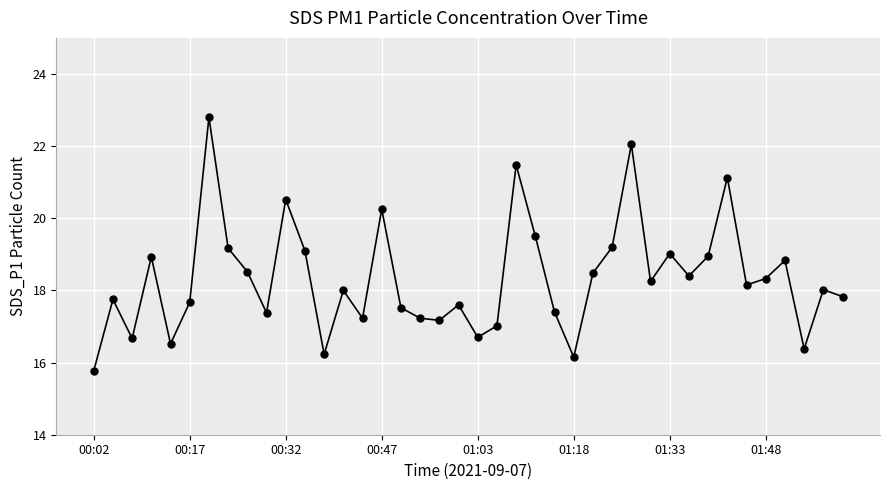

What is the value of the 38th point from the left?

16.4